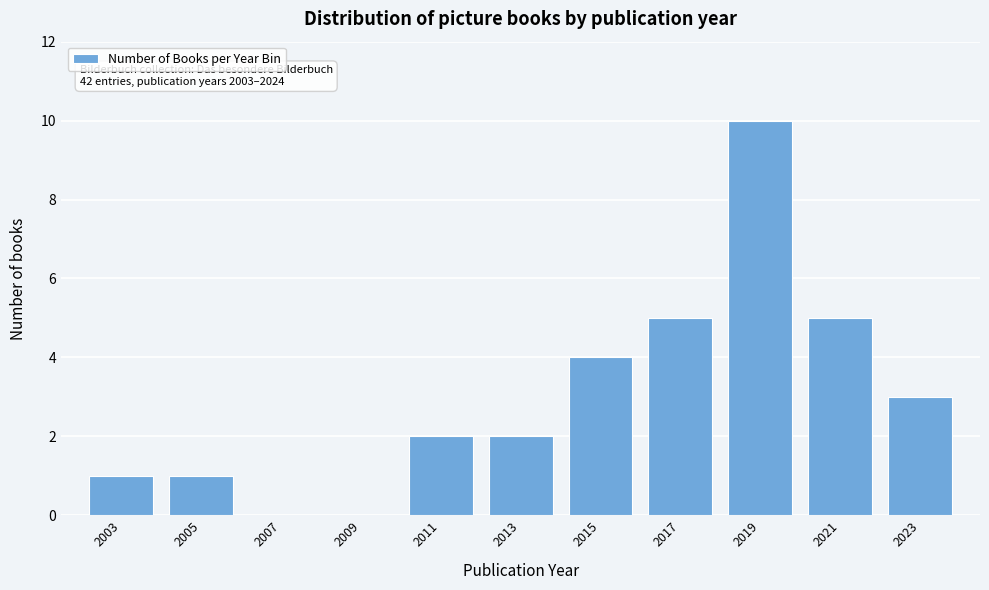

Reading left to right, extract all data points from this chart.

2003=1	2005=1	2007=0	2009=0	2011=2	2013=2	2015=4	2017=5	2019=10	2021=5	2023=3